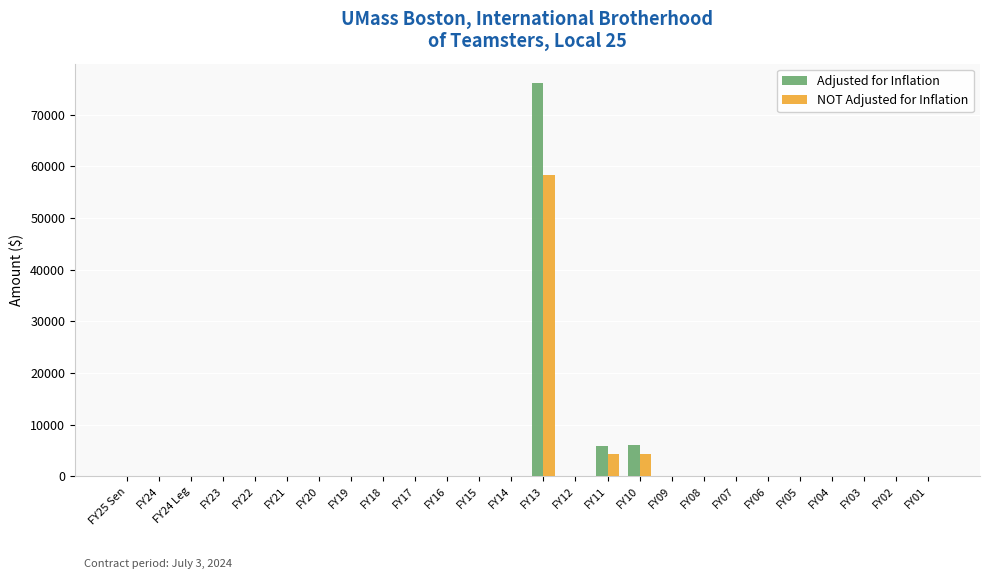

What is the maximum value for Adjusted for Inflation?

76029